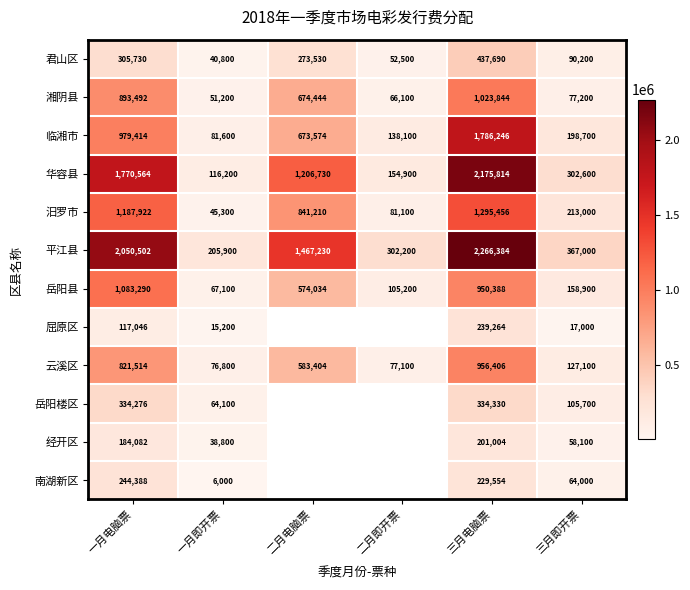

Is the value of 岳阳县 at 一月即开票 greater than the value of 岳阳楼区 at 三月即开票?

No